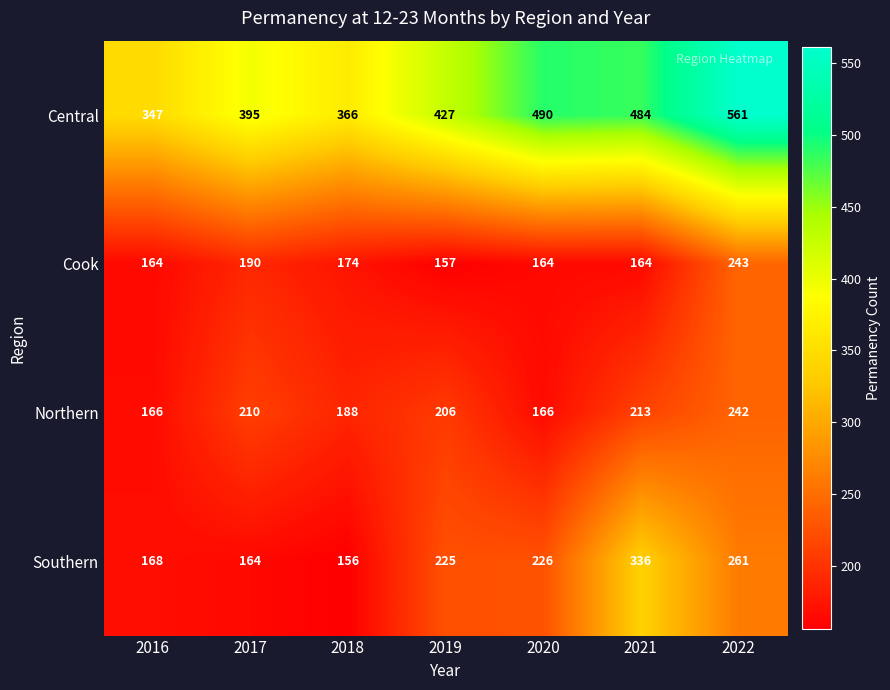

Rank the categories by Southern value from highest to lowest.

2021, 2022, 2020, 2019, 2016, 2017, 2018